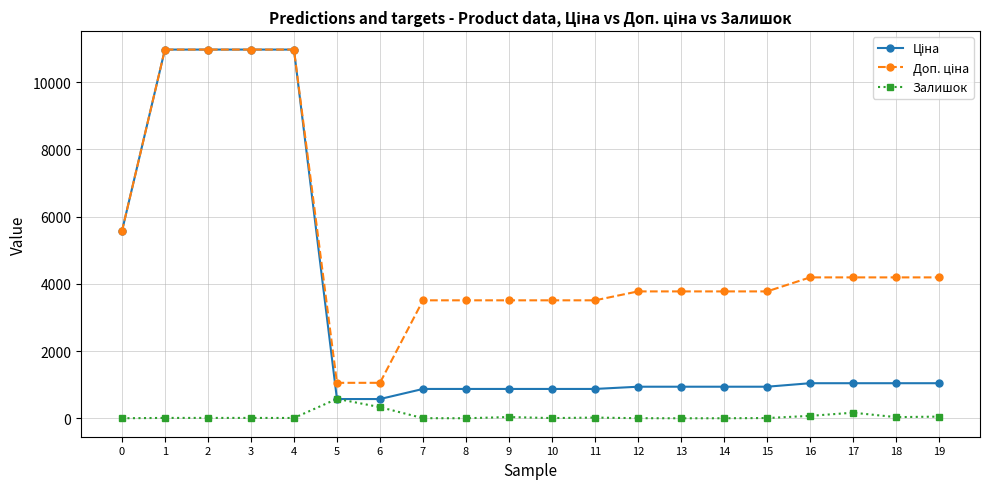

What is the maximum value for Залишок?

584.0